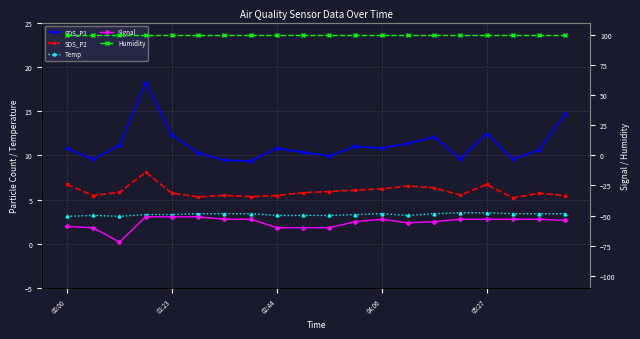

In SDS_P1, how many points are higher than both neighbors (excluding endpoints)?

5